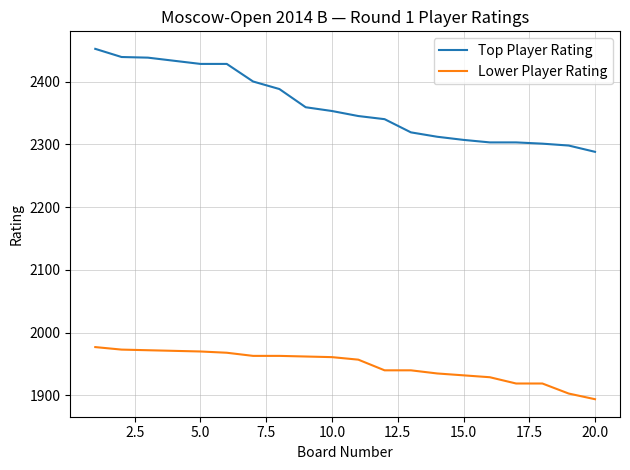

Does the chart have visible grid lines?

Yes